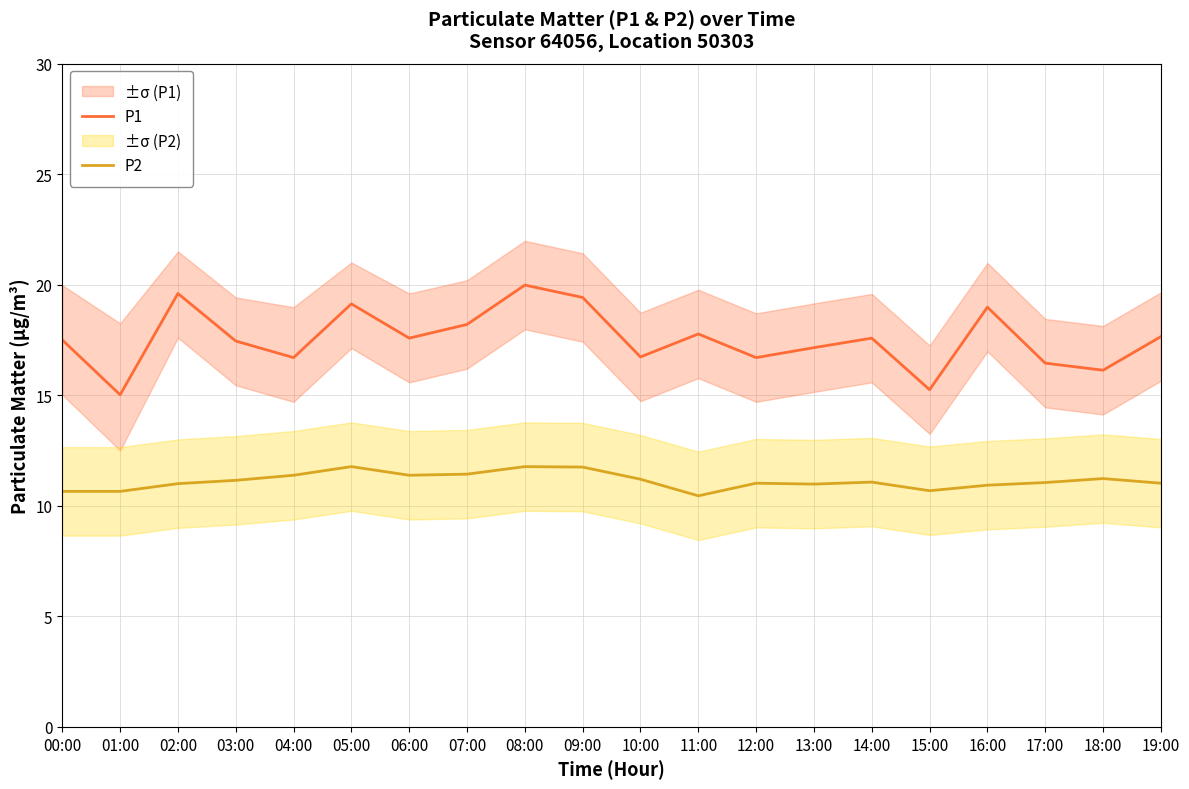

Reading right to left, what are all the values shown in this chart?

P1: 17.6	16.1	16.4	19.0	15.2	17.6	17.1	16.7	17.8	16.7	19.4	20.0	18.2	17.6	19.1	16.7	17.4	19.6	15.0	17.5
P2: 11.0	11.2	11.1	10.9	10.7	11.1	11.0	11.0	10.4	11.2	11.8	11.8	11.4	11.4	11.8	11.4	11.2	11.0	10.7	10.7